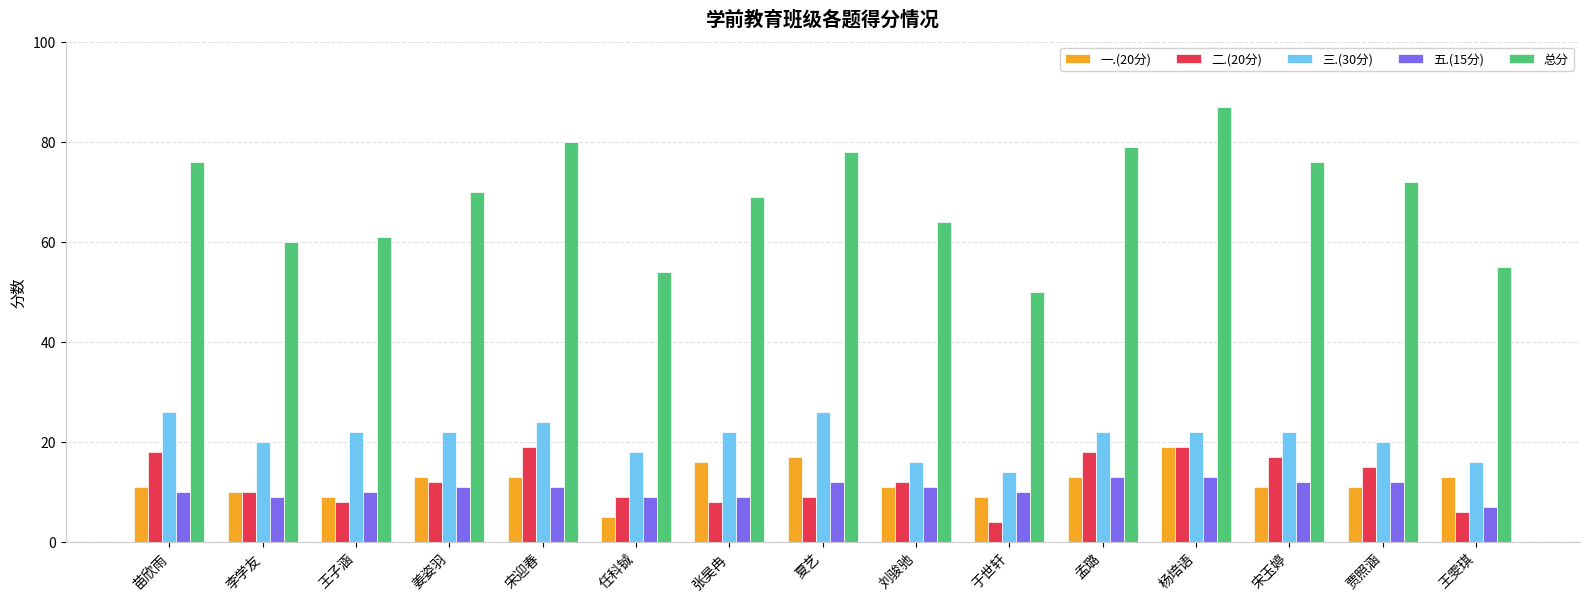

The value of 二.(20分) at 王子涵 is 5. True or false?

False